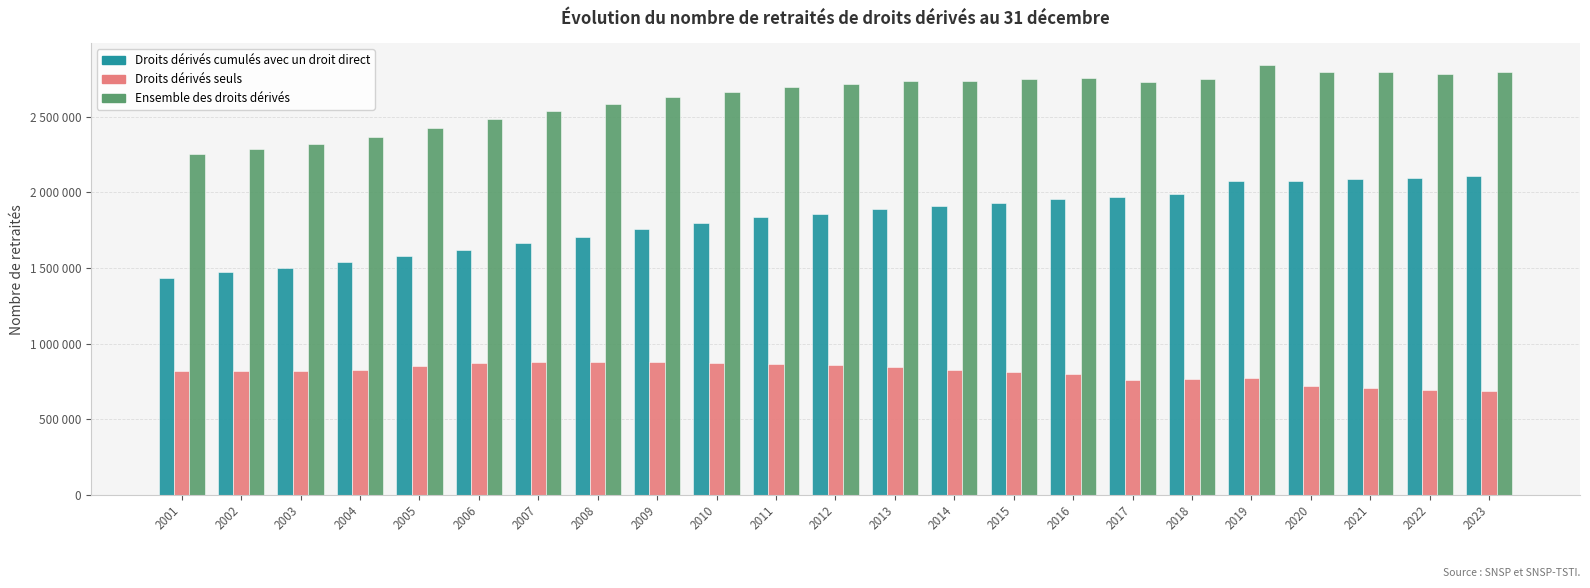

Where does the Droits dérivés seuls series first go above 818490?

2004